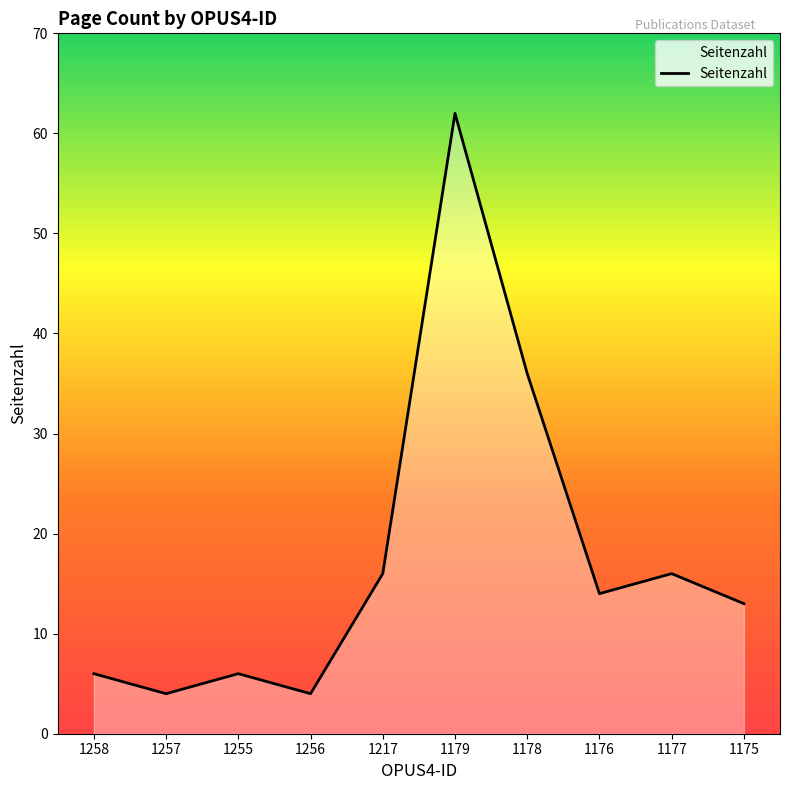

True or false: the data shows 36 at 1178.

True